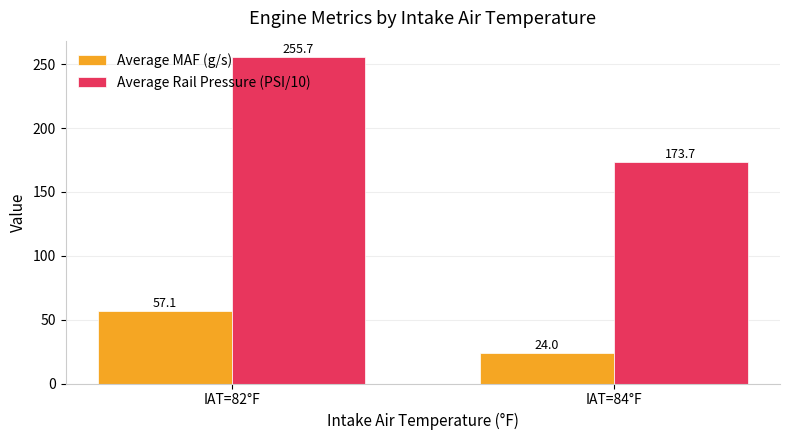

What is the sum of the Average MAF (g/s) values at IAT=82°F and IAT=84°F?

81.1